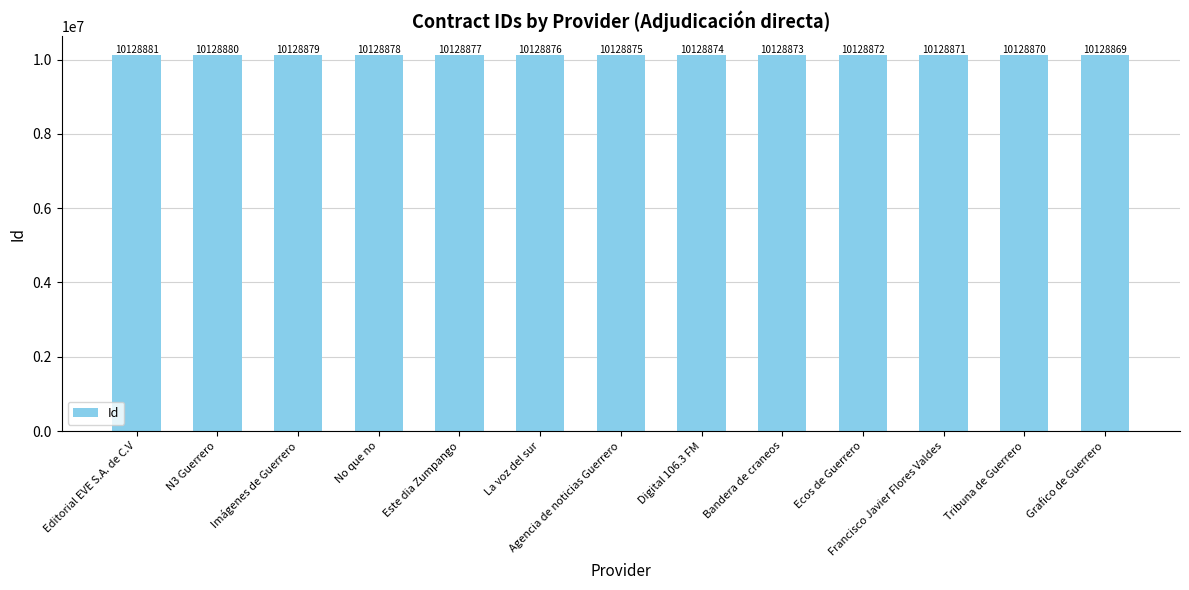

Are the bars grouped side by side (vs. stacked)?

No